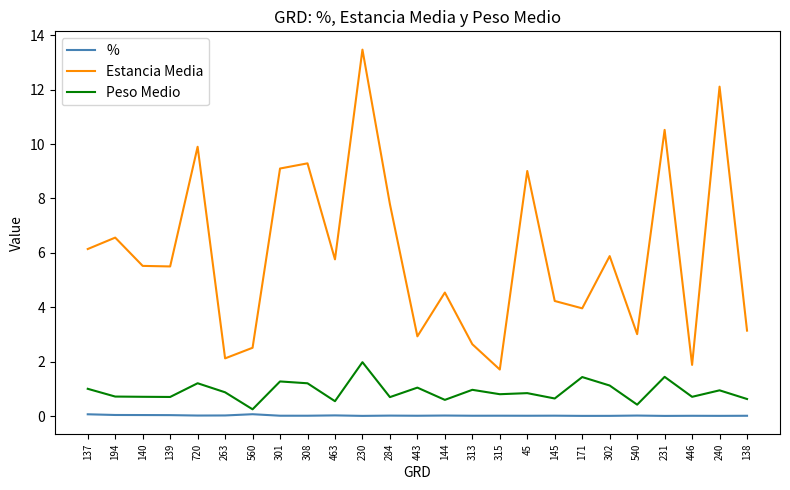

True or false: % and Peso Medio cross at least once.

False